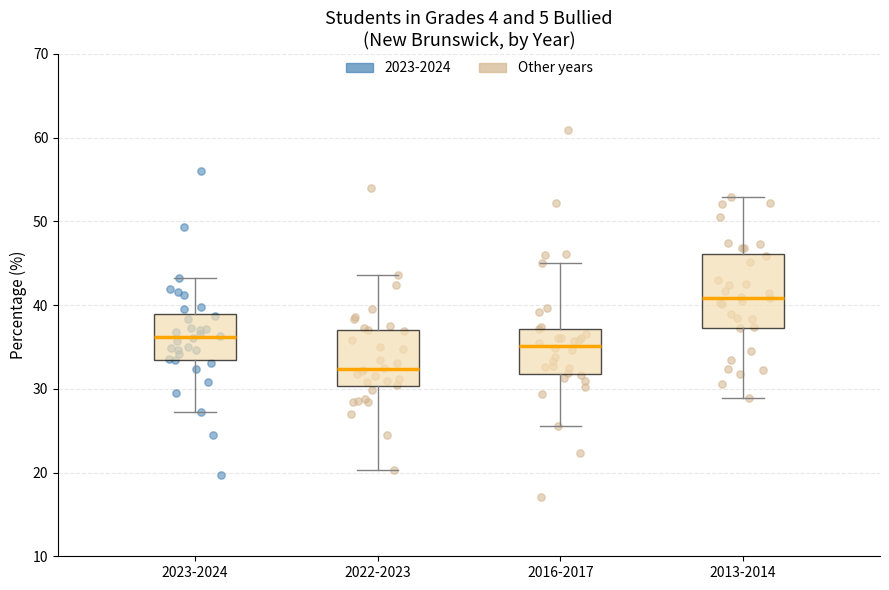

Which box is the tallest, from its lower edge to its upper edge?

2013-2014